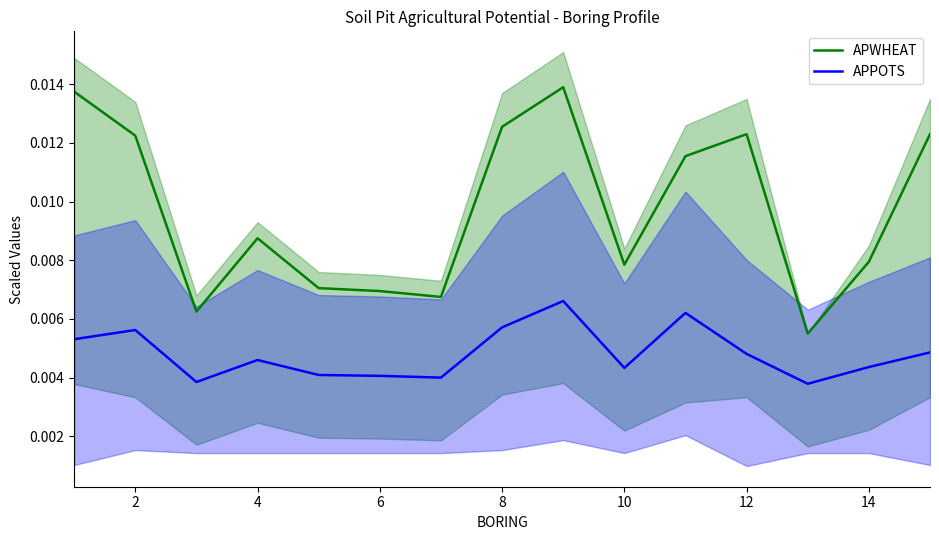

True or false: APWHEAT and APPOTS cross at least once.

False